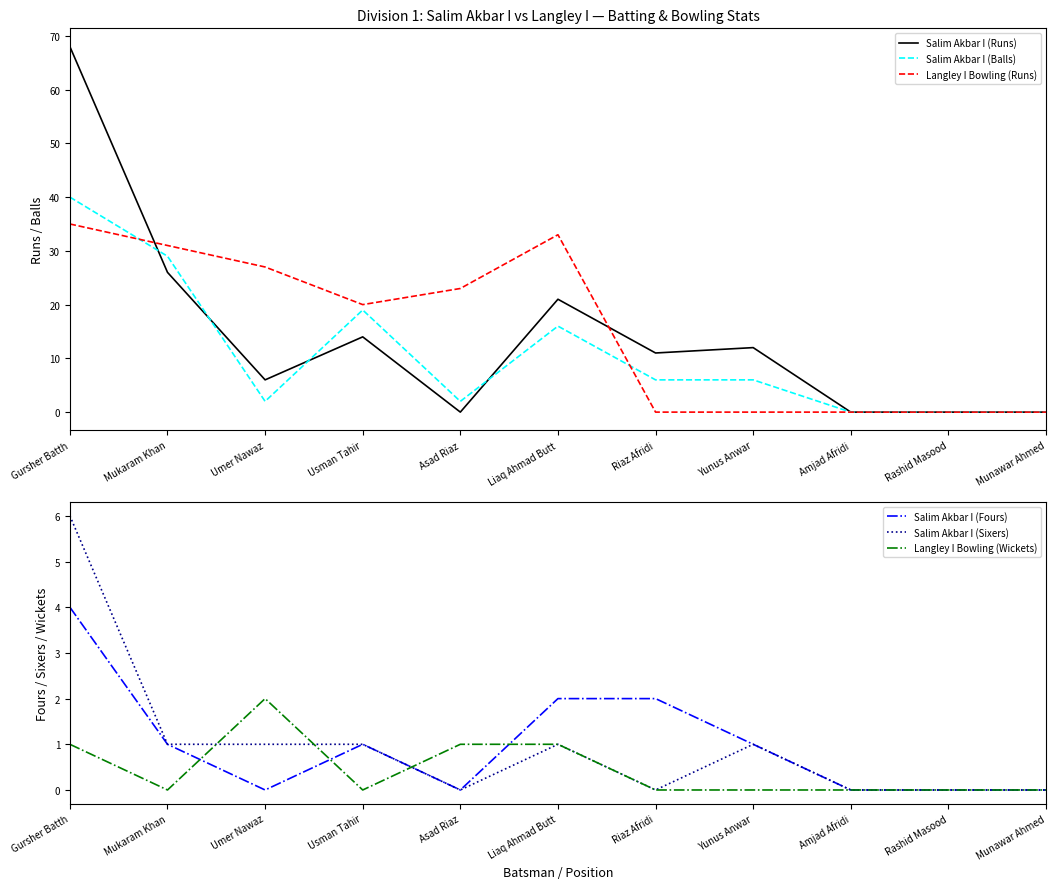

Between Riaz Afridi and Rashid Masood, which series saw the biggest shift?

Salim Akbar I (Runs)